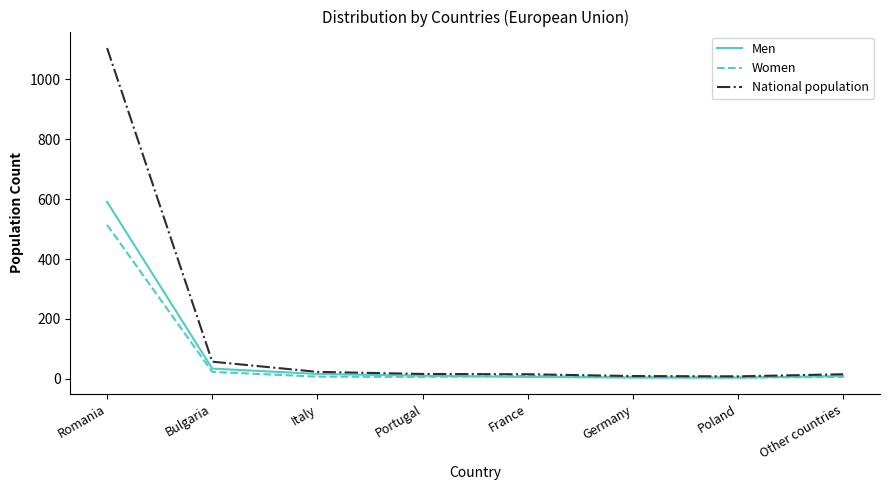

What are all the series names shown in the legend?

Men, Women, National population